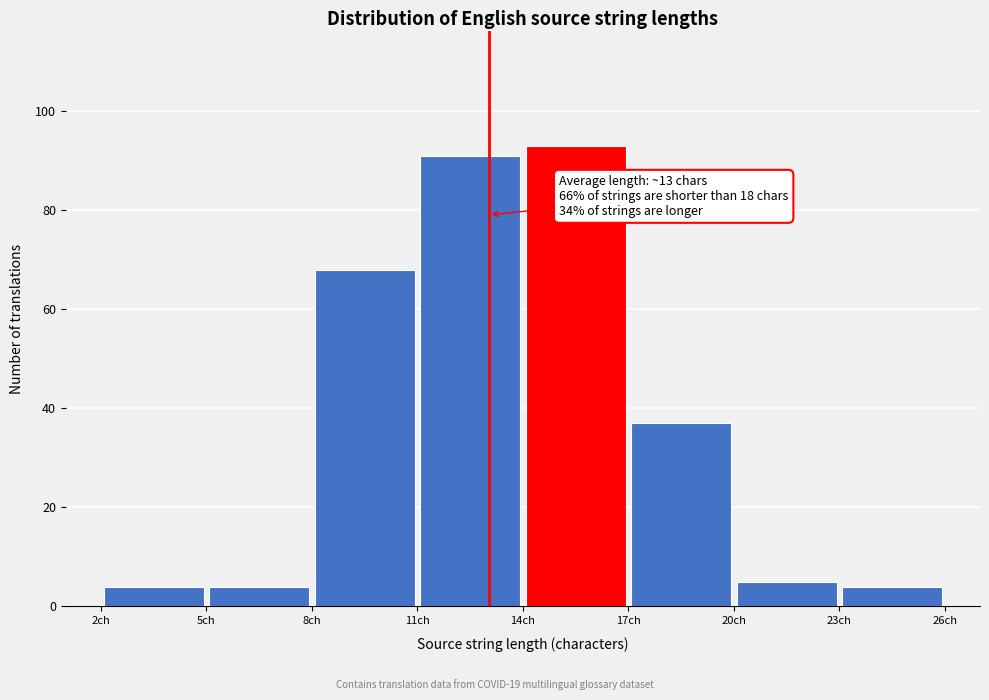

Which range on the x-axis has the tallest bar?

14 to 17